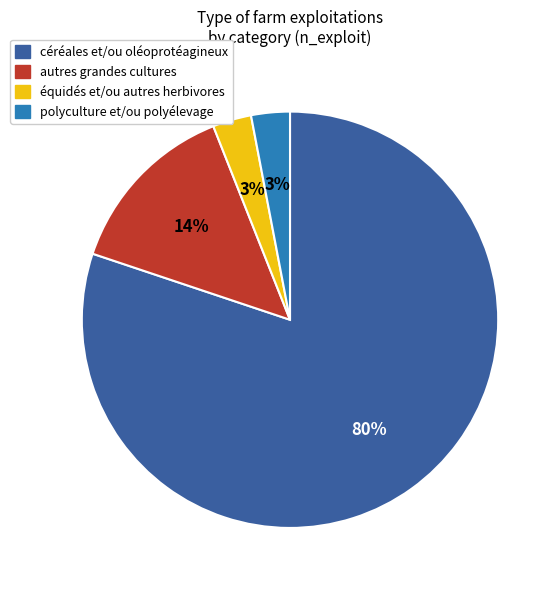

To the nearest percent, what is the difference between the largest and smallest slice percentages?

77%